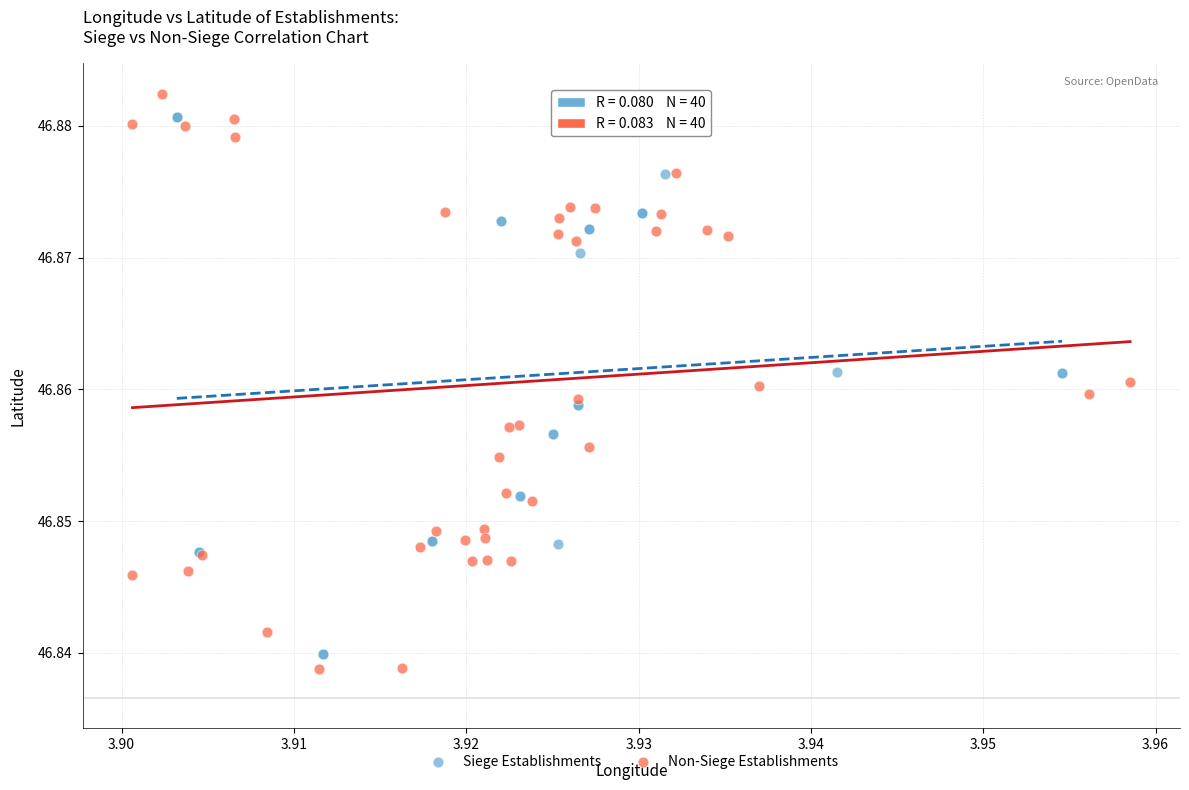

Which series has the widest spread of Y values?

Non-Siege Establishments